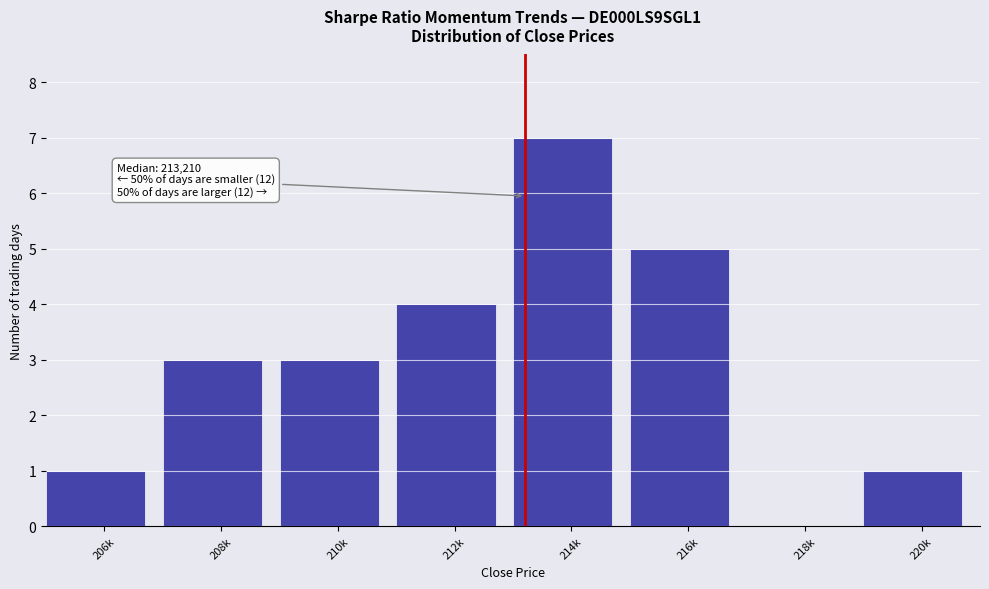

Reading right to left, what are all the values shown in this chart?

220k=1	218k=0	216k=5	214k=7	212k=4	210k=3	208k=3	206k=1